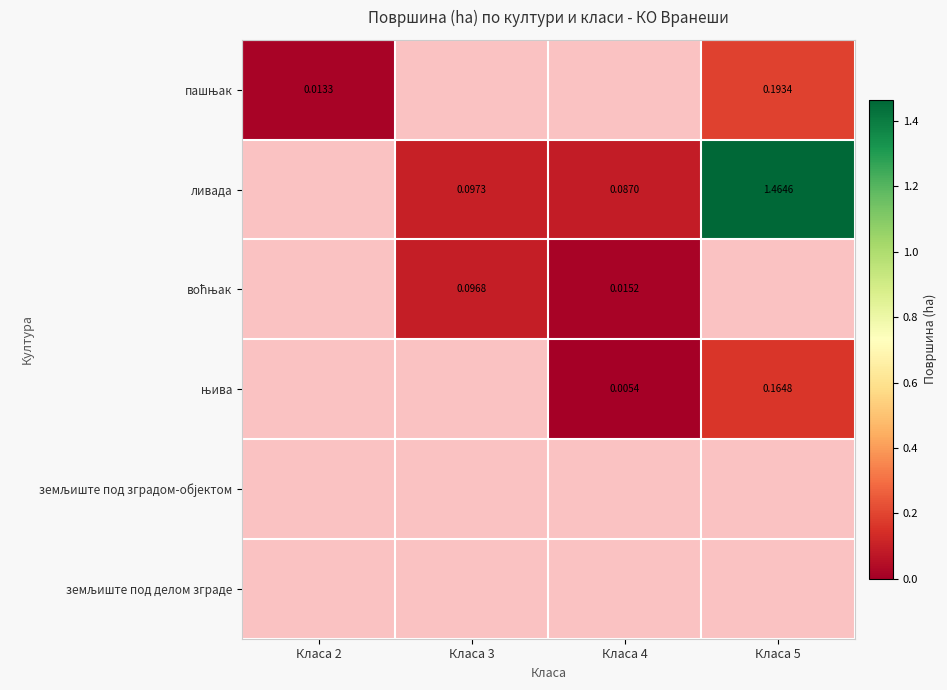

At how many categories does at least one series exceed 0?

4